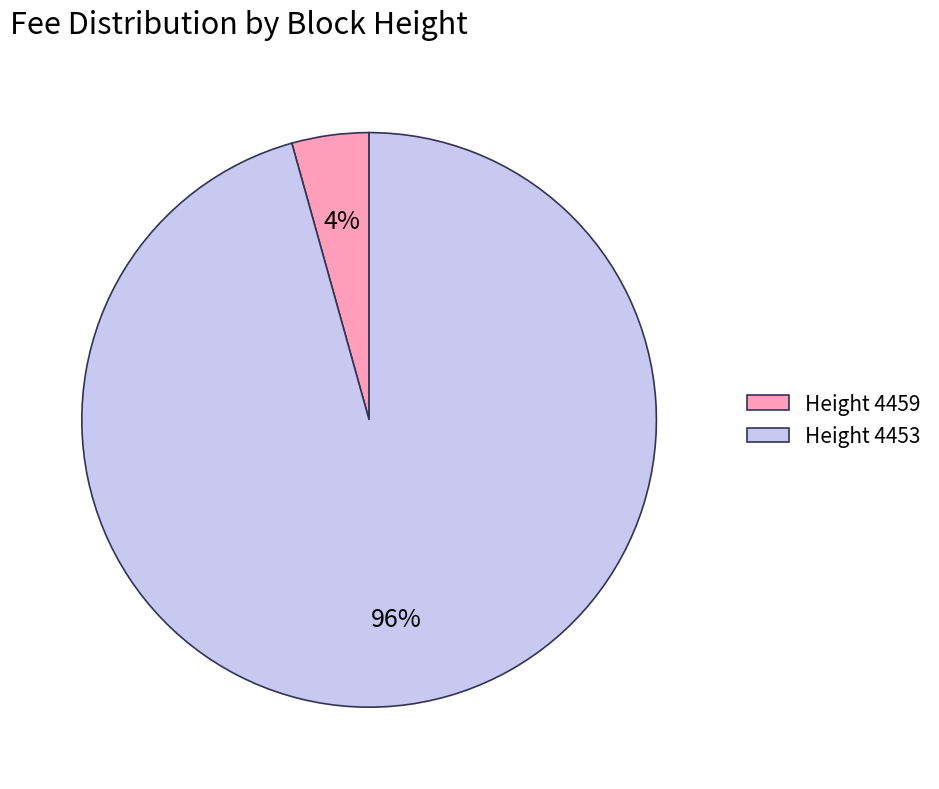

The Height 4453 slice represents 96% of the pie. True or false?

True